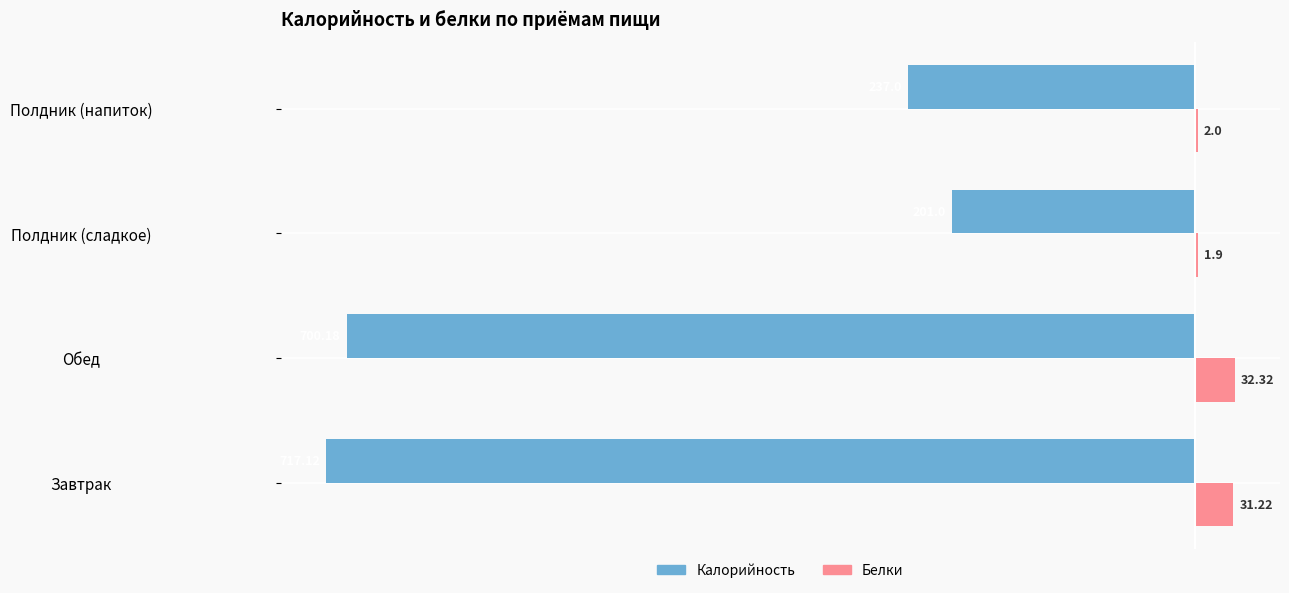

Which series has the largest total across all categories?

Белки